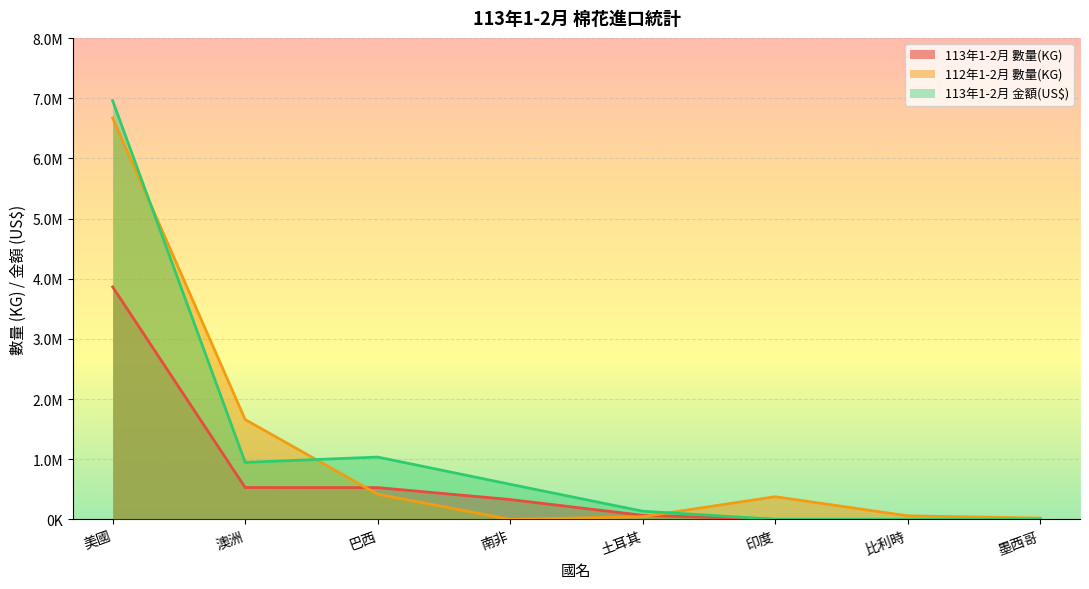

Reading right to left, list all the values displayed in this chart.

113年1-2月 數量(KG): 墨西哥=0	比利時=0	印度=0	土耳其=66407	南非=328777	巴西=527453	澳洲=528880	美國=3864773
112年1-2月 數量(KG): 墨西哥=21282	比利時=57744	印度=376198	土耳其=43820	南非=0	巴西=417514	澳洲=1658604	美國=6674562
113年1-2月 金額(US$): 墨西哥=0	比利時=0	印度=0	土耳其=135100	南非=582500	巴西=1035100	澳洲=946800	美國=6961100